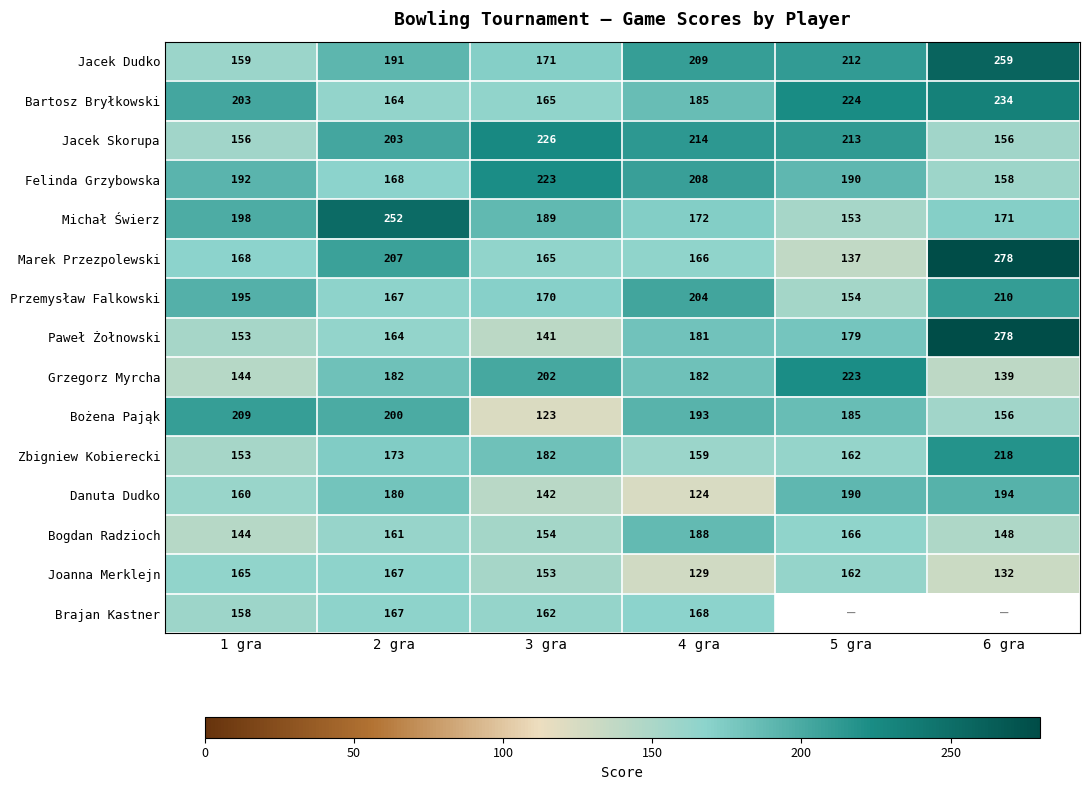

What is the average value of the Bogdan Radzioch series?

160